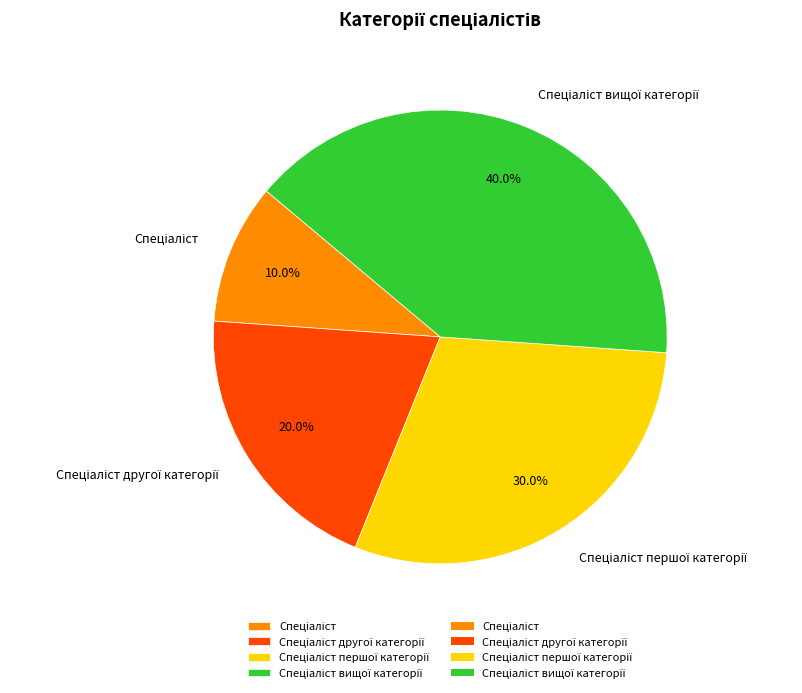

Is there a majority slice in this chart?

No